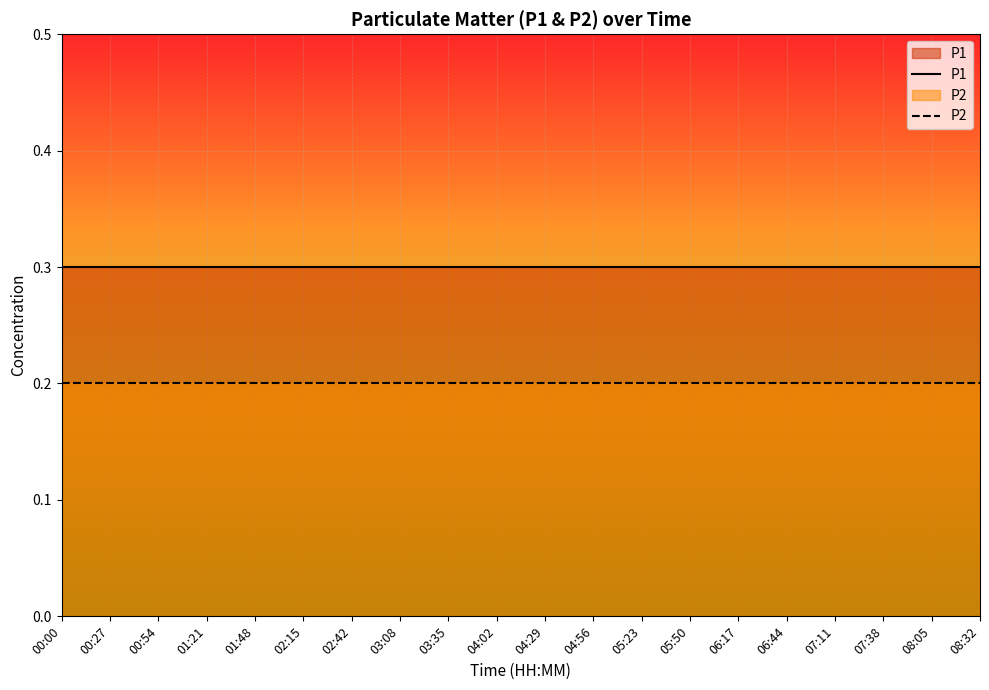

At which label is P2 closest to 0?

00:00